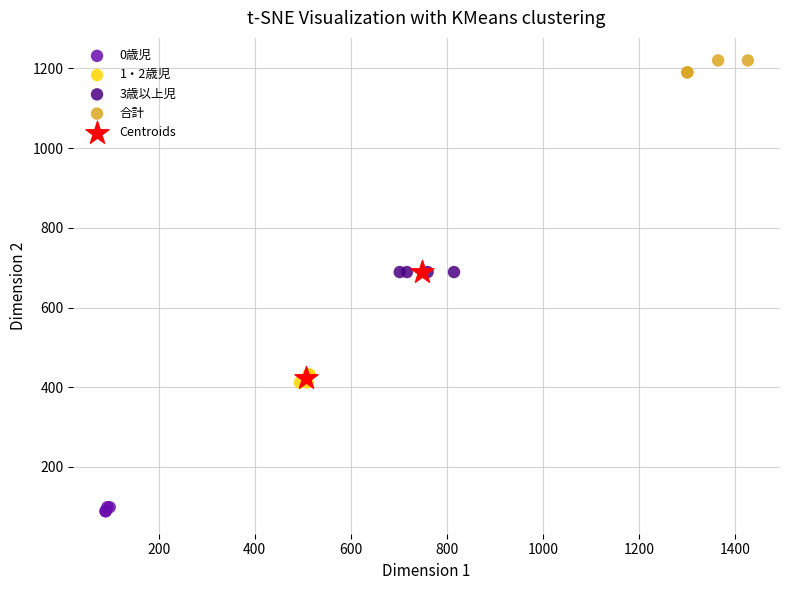

What are all the series names shown in the legend?

0歳児, 1・2歳児, 3歳以上児, 合計, Centroids